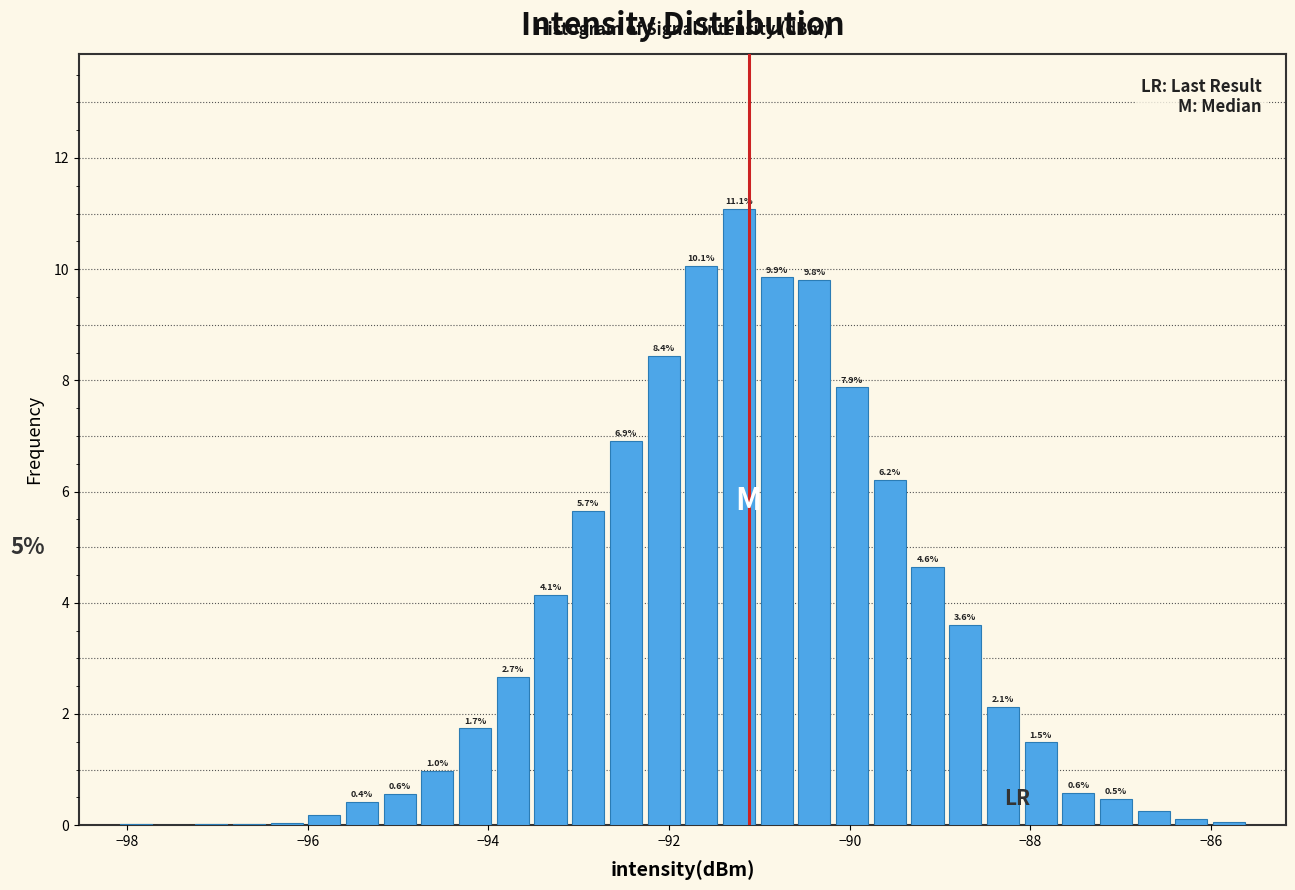

Read against the x-axis, roughly where is the centre of the tallest bar?

-91.2